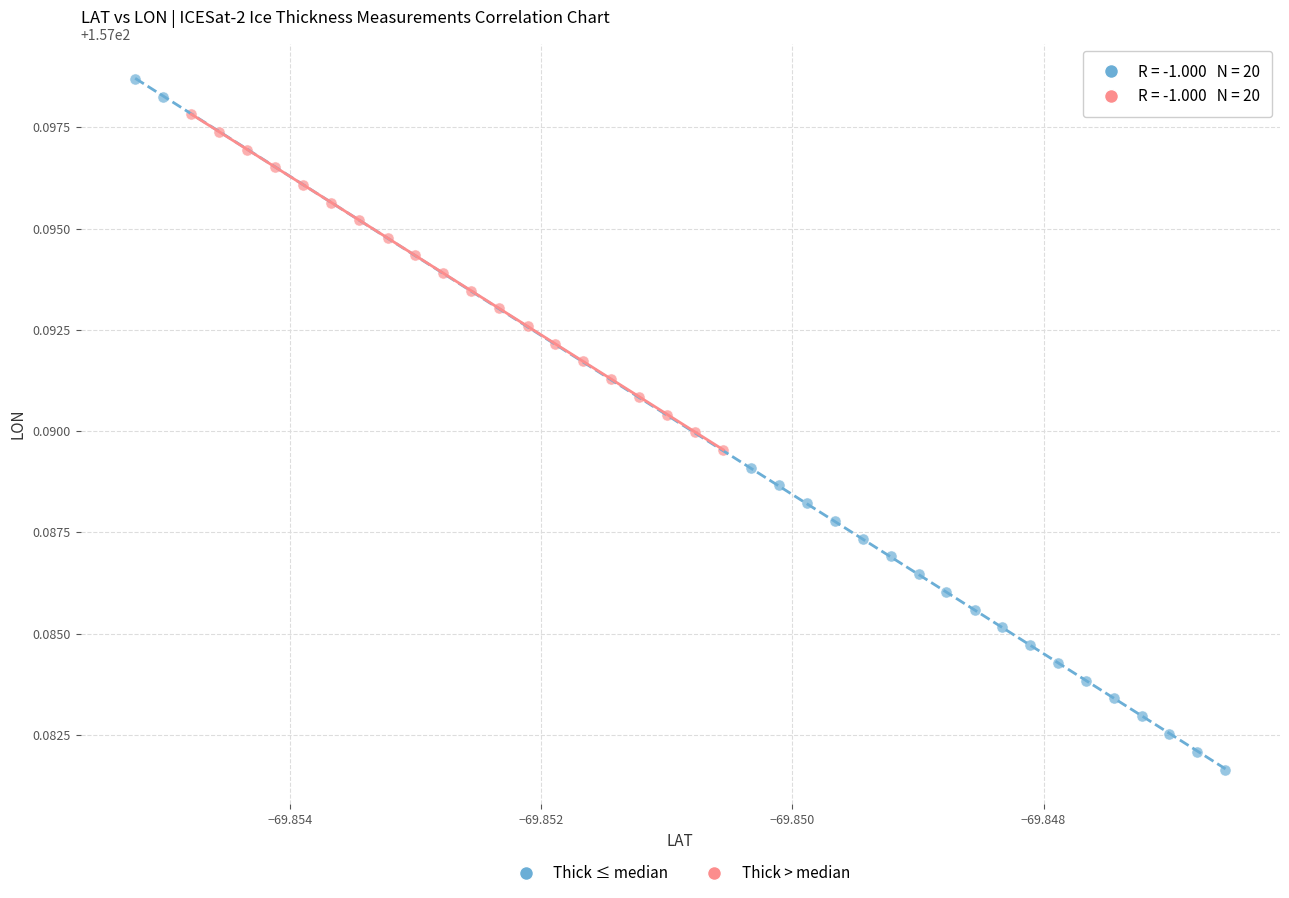

Which series contains the lowest Y value?

Thick ≤ median